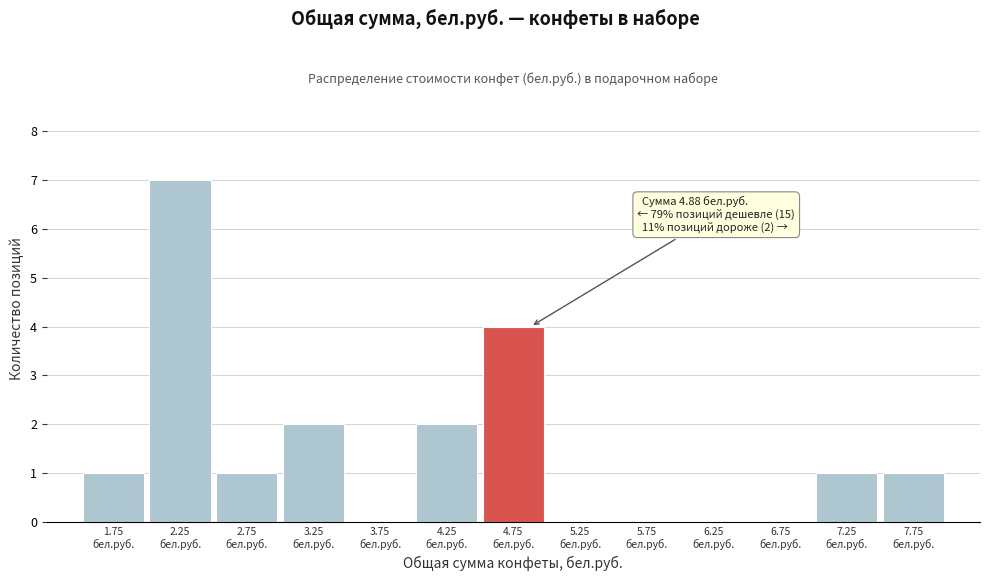

Over which range of the x-axis is the bar tallest?

2.0 to 2.5